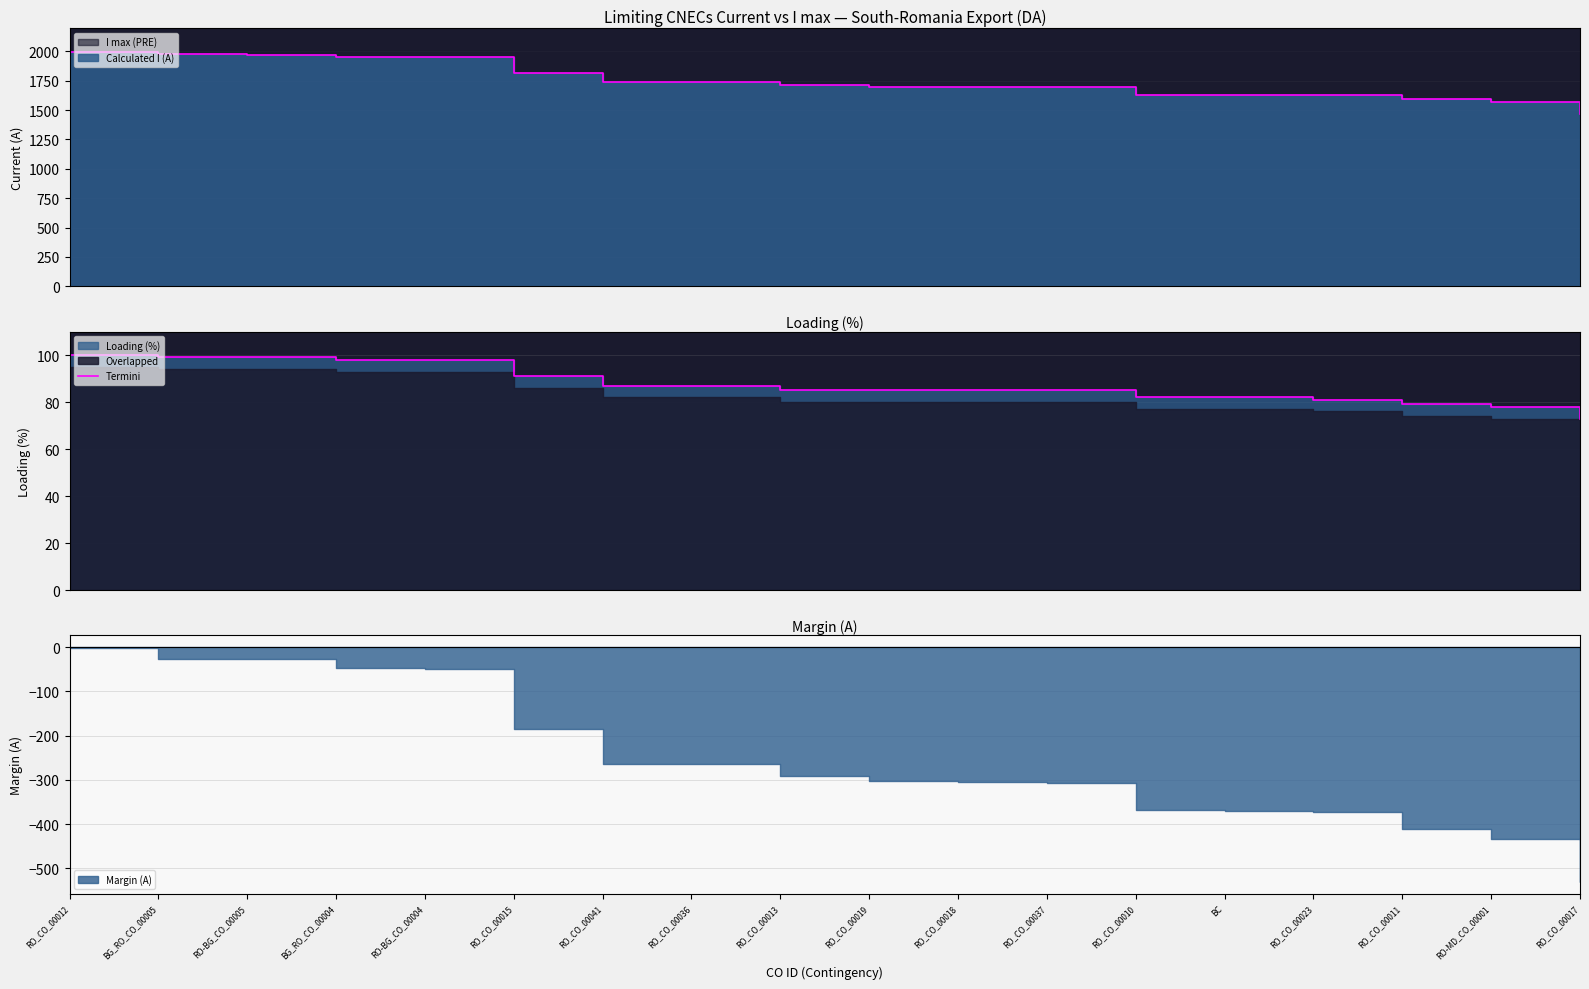

Rank the categories by value from highest to lowest.

RO_CO_00012, BG_RO_CO_00005, RO-BG_CO_00005, BG_RO_CO_00004, RO-BG_CO_00004, RO_CO_00015, RO_CO_00041, RO_CO_00036, RO_CO_00013, RO_CO_00019, RO_CO_00018, RO_CO_00037, RO_CO_00010, BC, RO_CO_00023, RO_CO_00011, RO-MD_CO_00001, RO_CO_00017